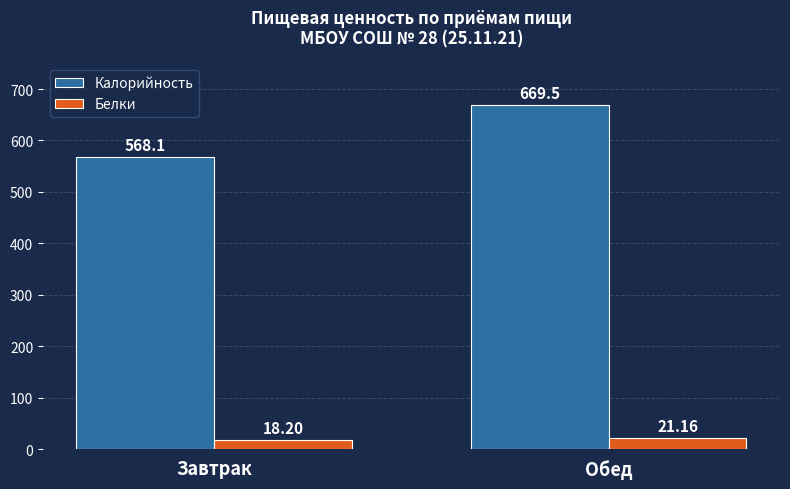

What is the approximate value of Белки at Завтрак?

18.2